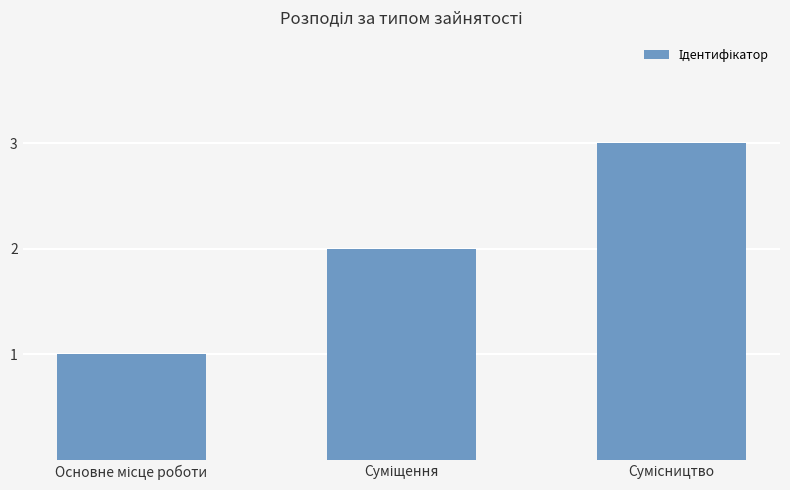

What is the greatest value displayed?

3